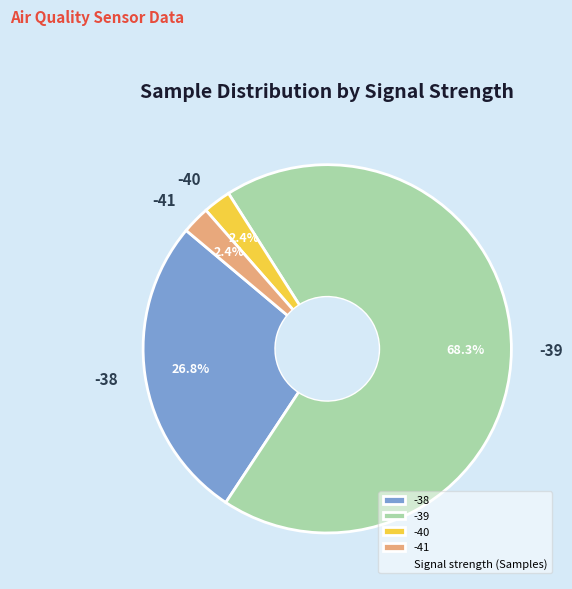

What percentage is the -39 slice, to the nearest percent?

68%